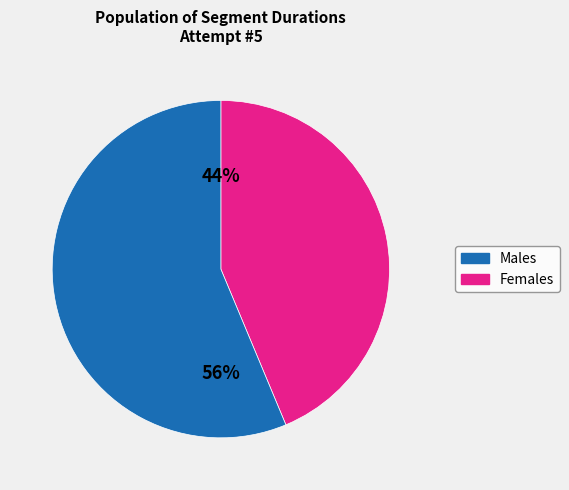

How many slices are in this pie chart?

2